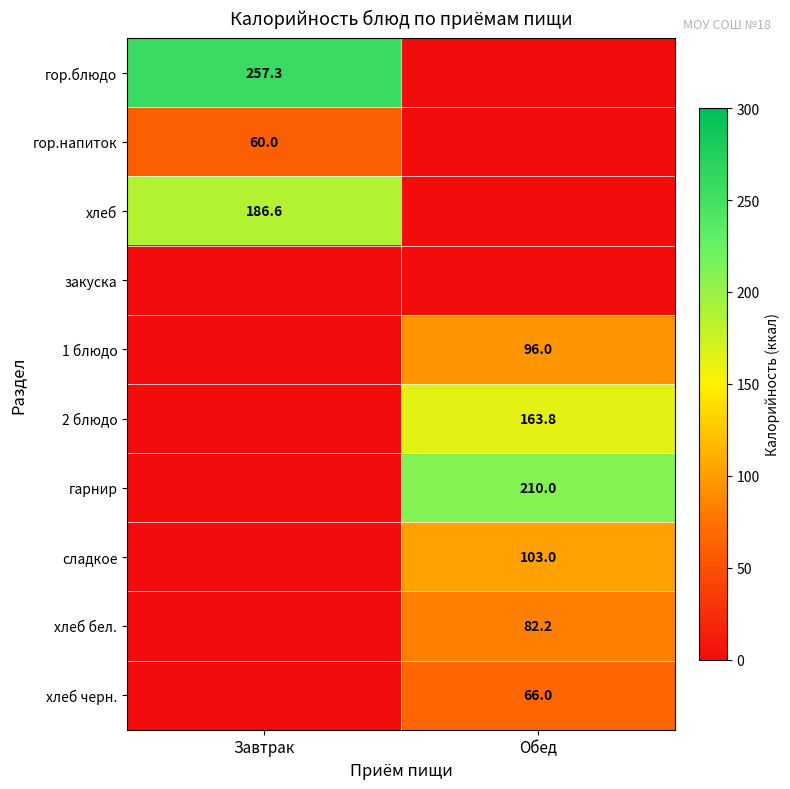

The value of гарнир at Обед is 210.0. True or false?

True